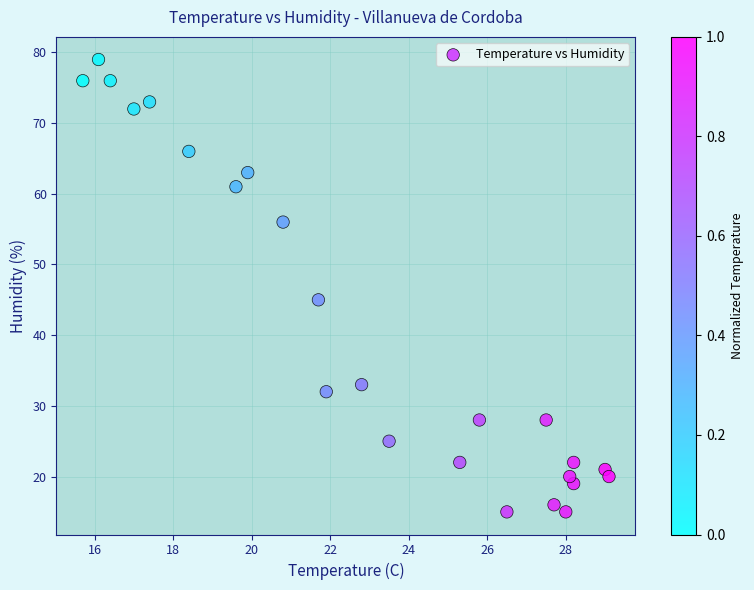

What Y value in the scatter plot is closest to 47?

45